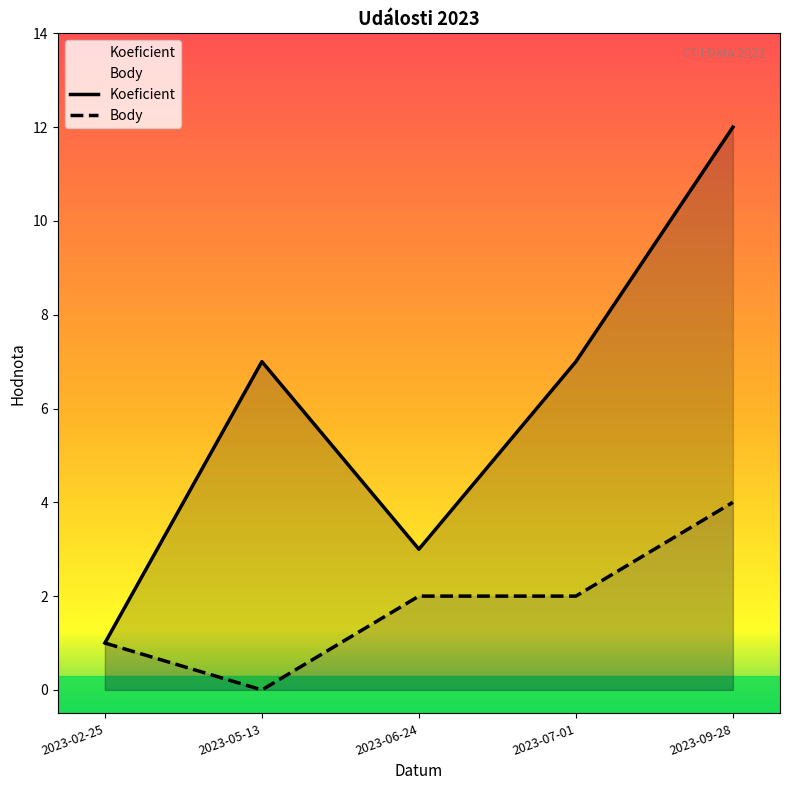

What position from the left is 2023-02-25?

1